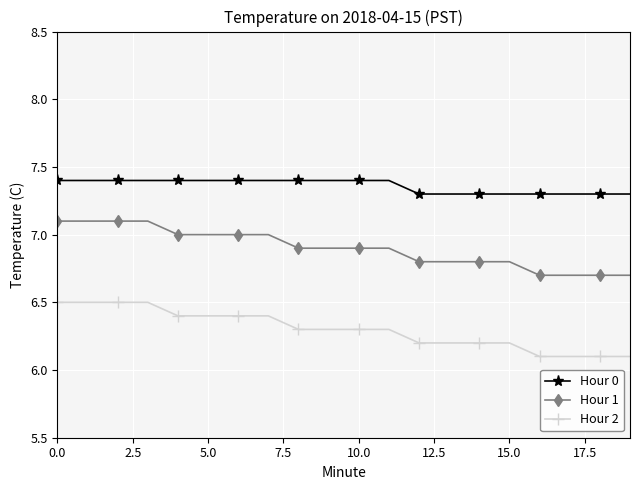

What is the sum of all Hour 2 values?

126.0